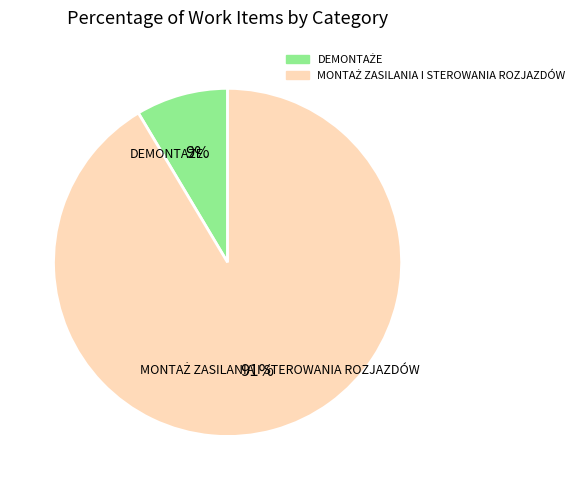

To the nearest percent, what is the average slice percentage?

50%